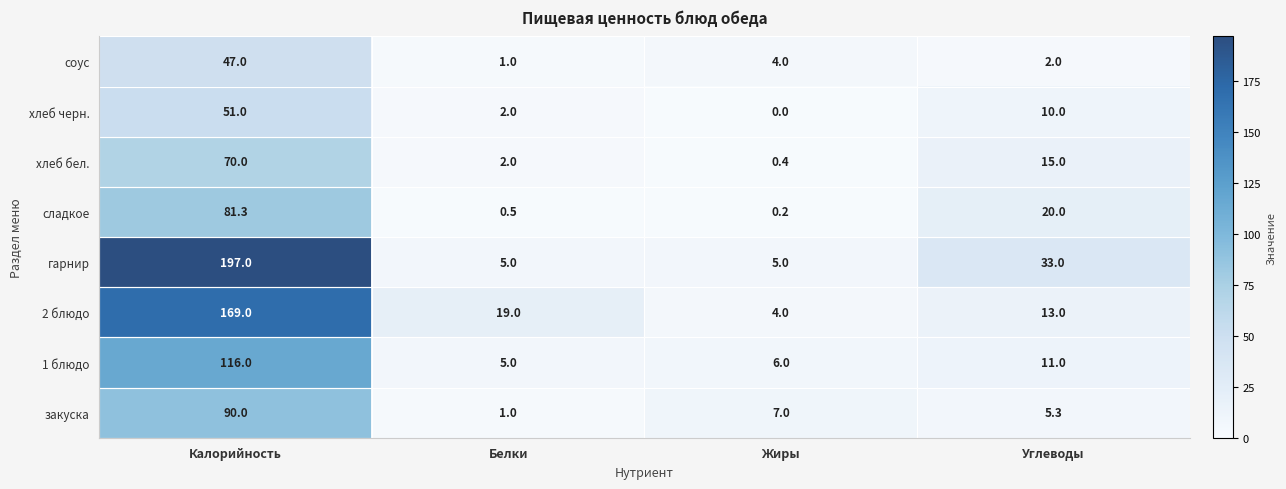

The соус series shows 47.0 at Калорийность. True or false?

True